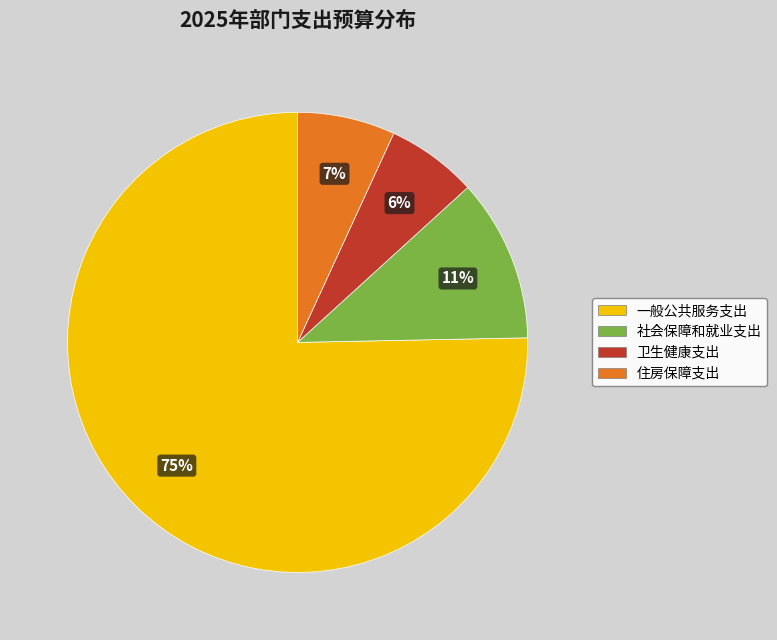

Count the number of slices in the pie.

4